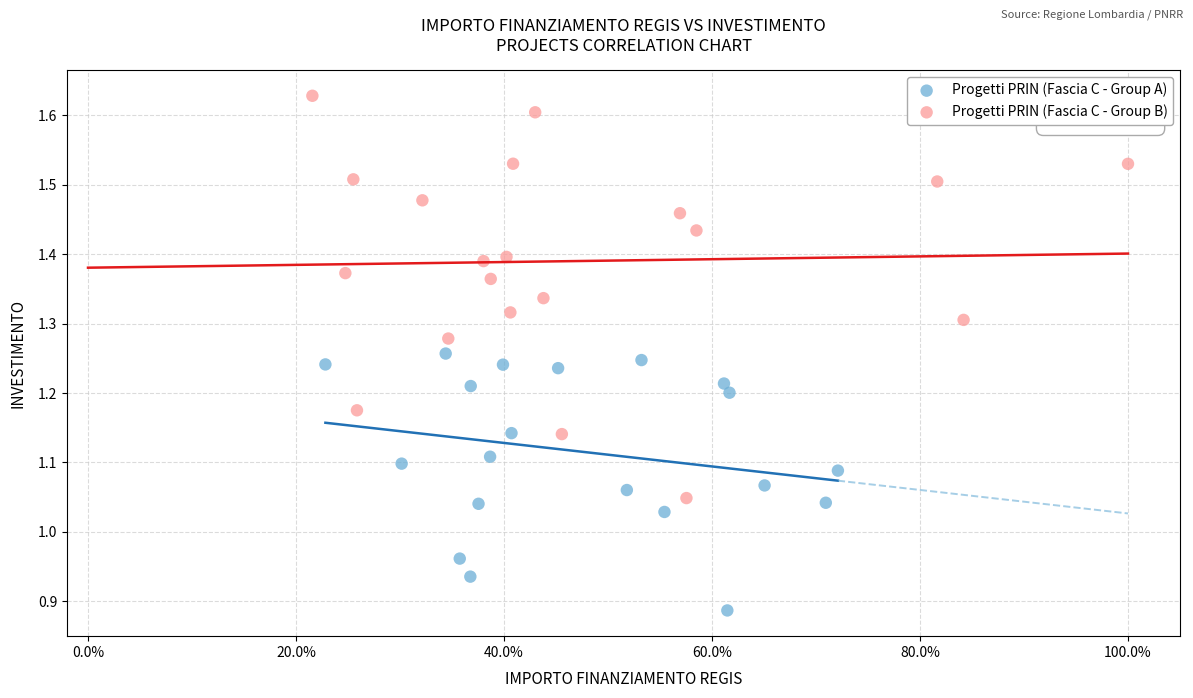

Which series contains the highest Y value?

Progetti PRIN (Fascia C - Group B)